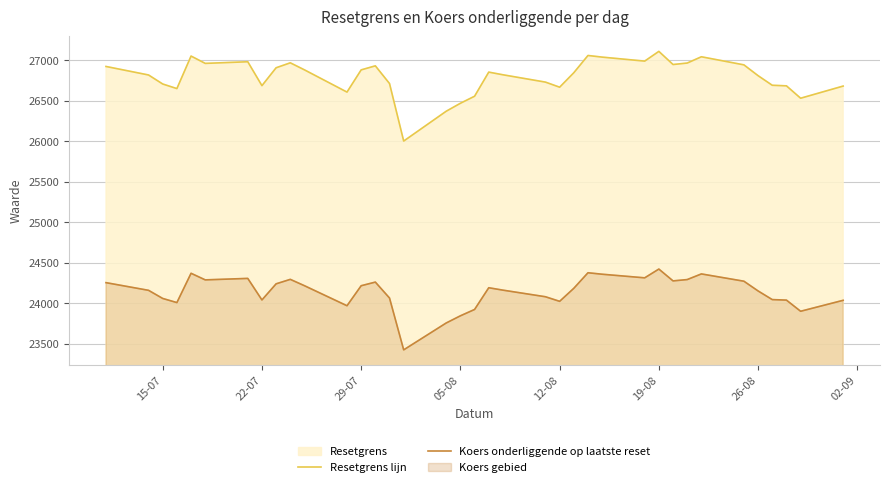

Rank the series at 29-07 from lowest to highest value.

Koers onderliggende op laatste reset, Resetgrens lijn